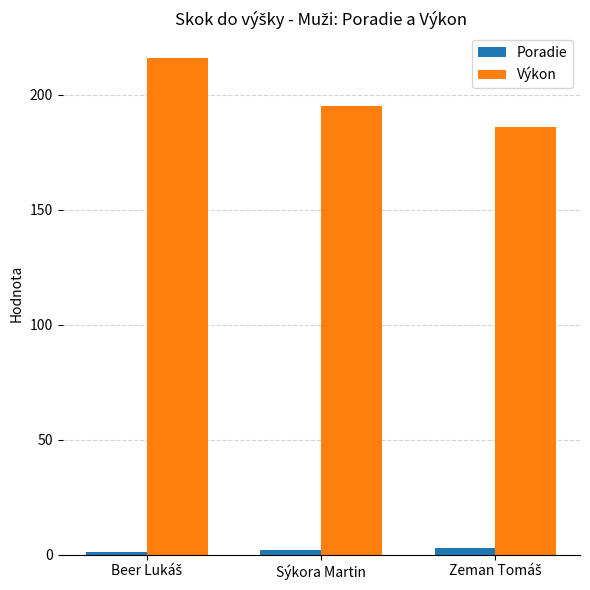

Count the Poradie values in the range 1 to 3.

3